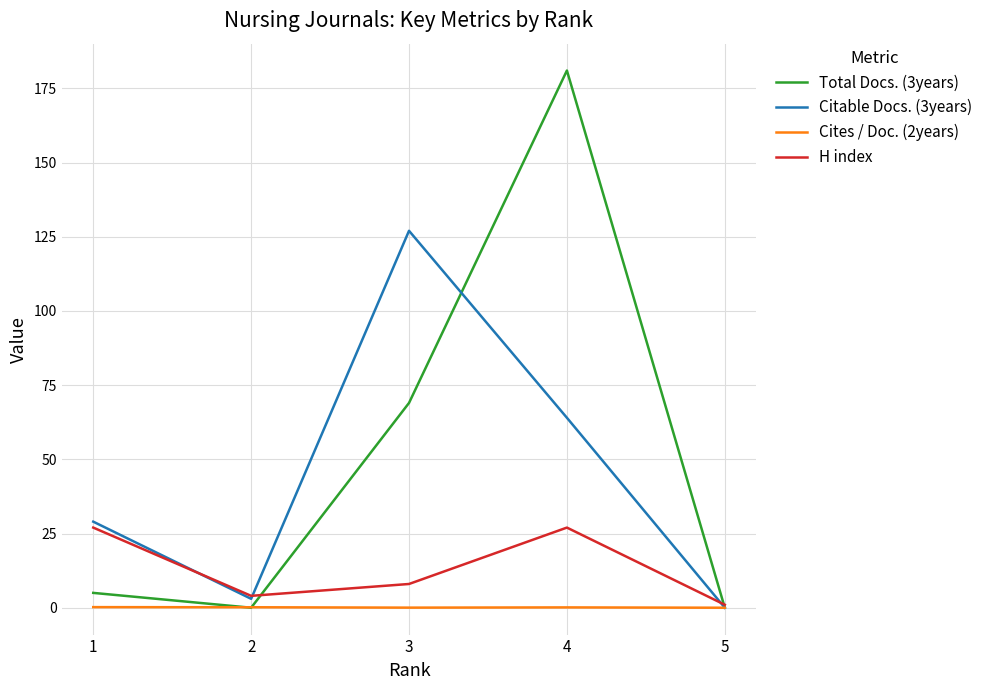

Does the chart display data point markers on the line(s)?

No